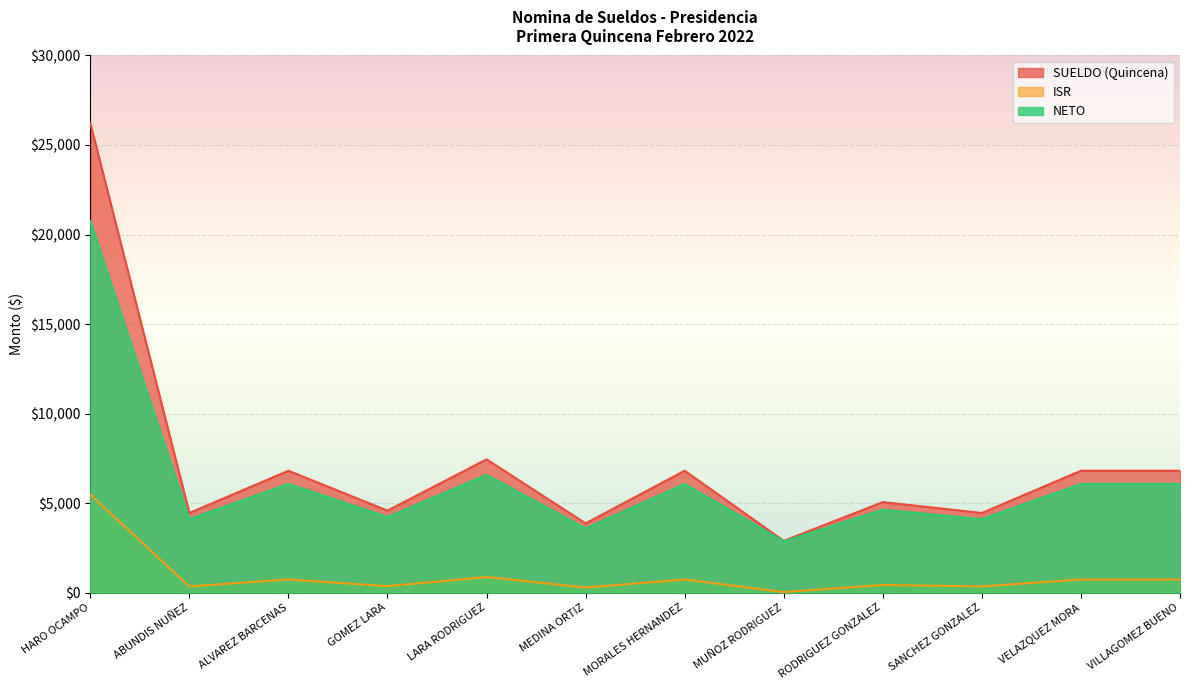

Is it true that NETO equals 6073.9 at VILLAGOMEZ BUENO?

True